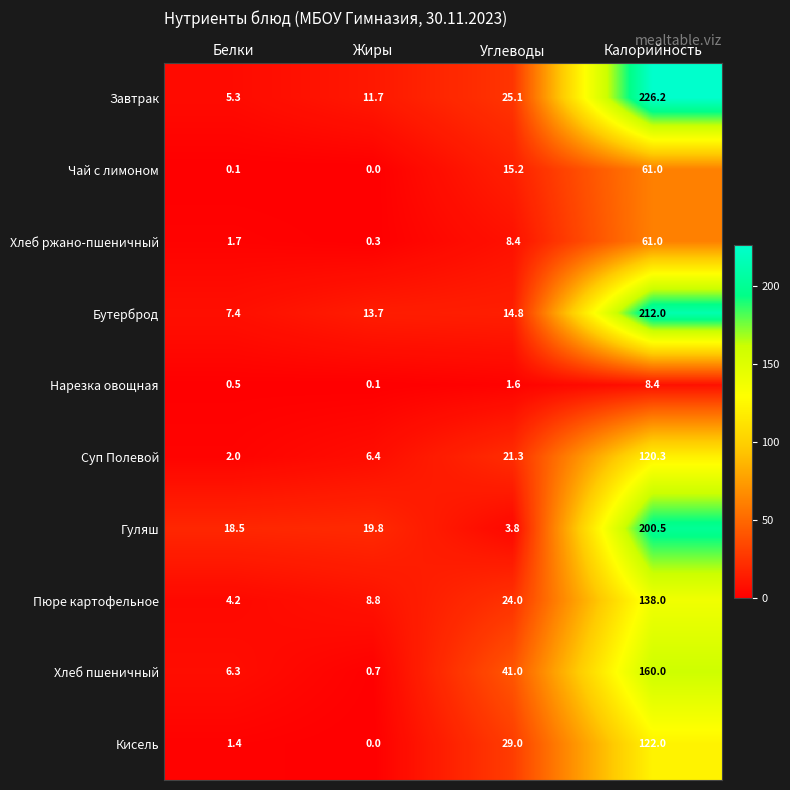

Between Белки and Углеводы, which series saw the biggest shift?

Хлеб пшеничный